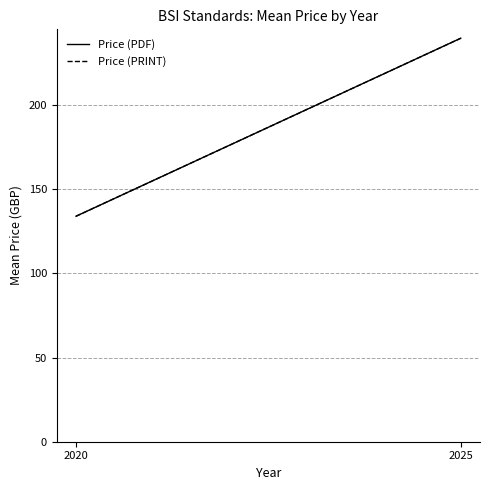

List the labels in order of Price (PRINT) value, smallest first.

2020, 2025